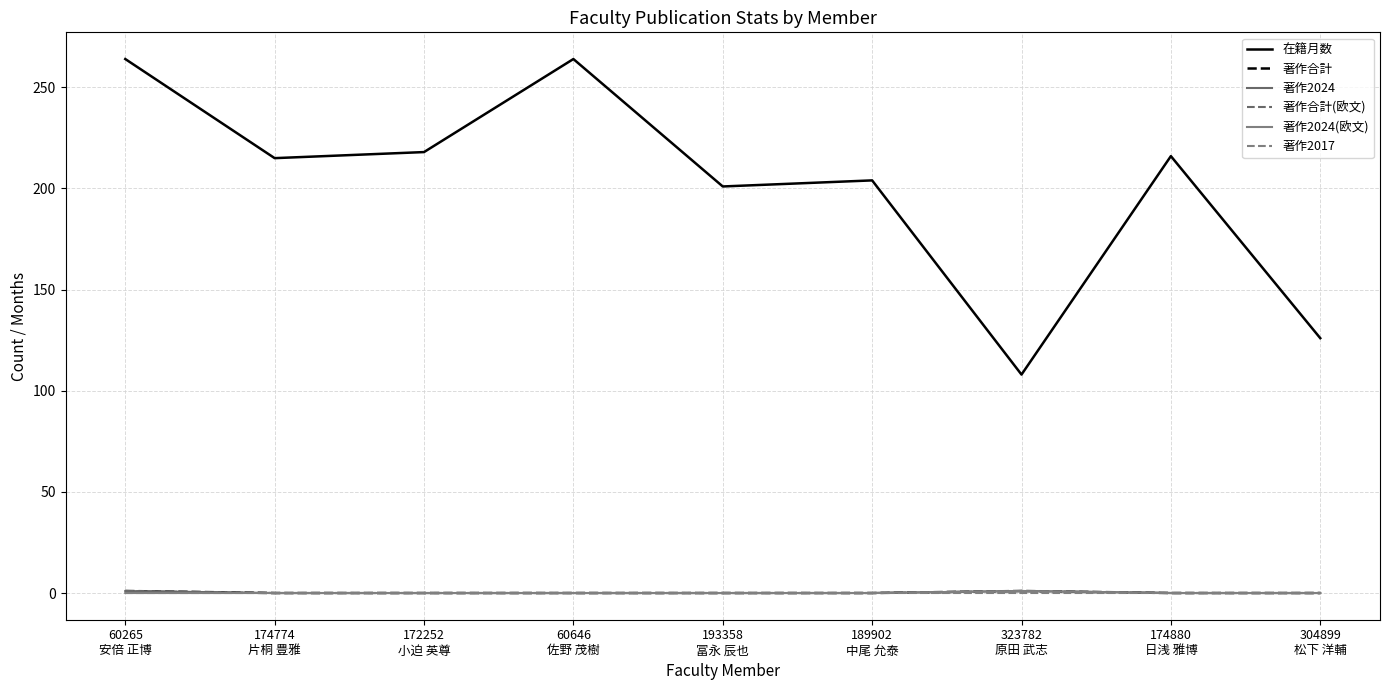

Does the chart display data point markers on the line(s)?

No